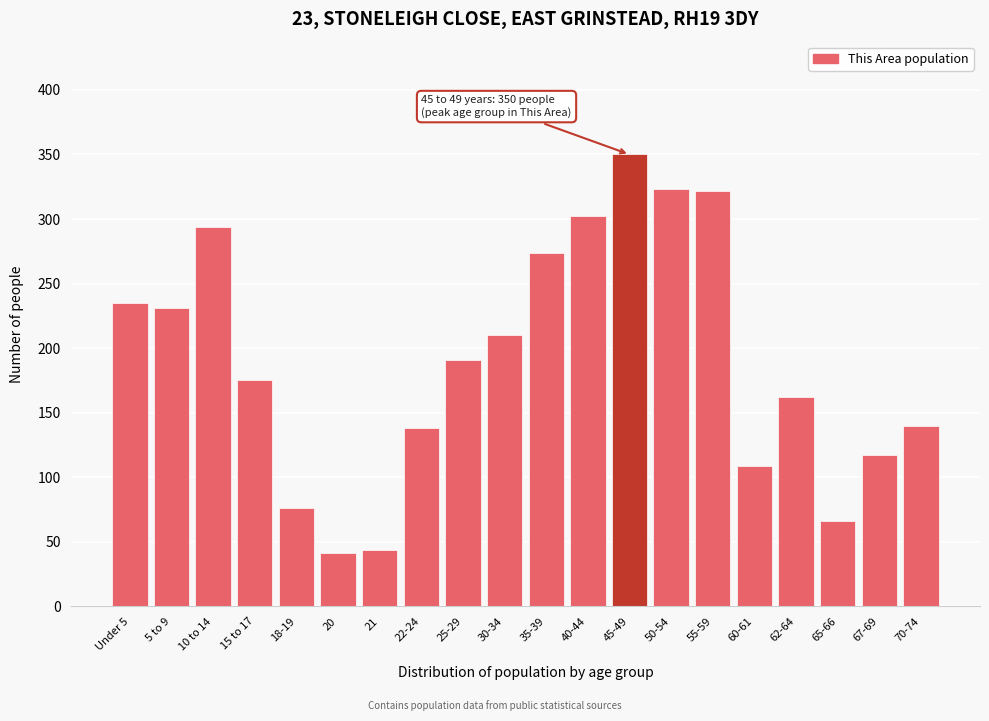

Between 20 and 15 to 17, which is larger?

15 to 17